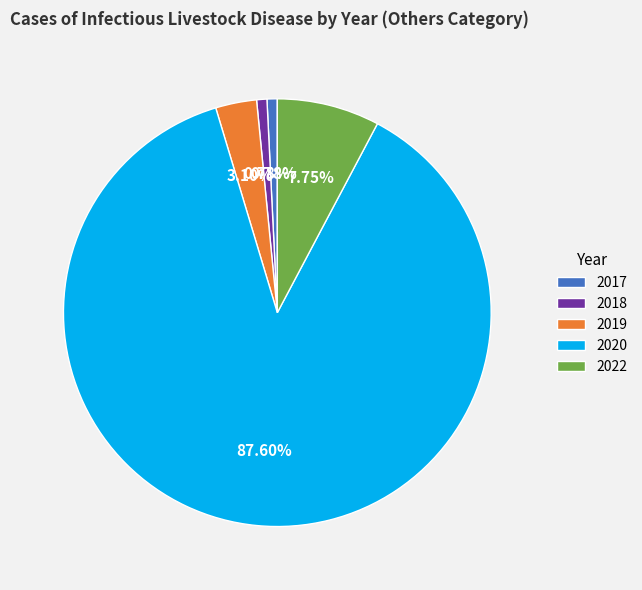

Which slice is the largest?

2020